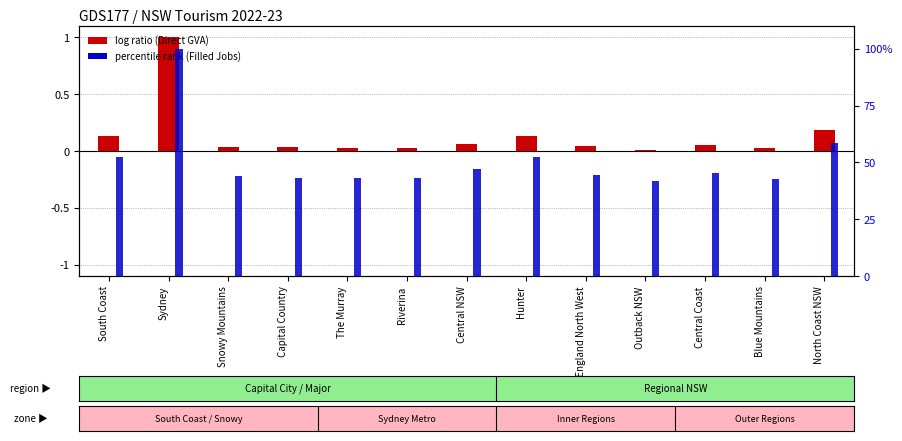

What is the label of the 11th bar from the left?

Central Coast